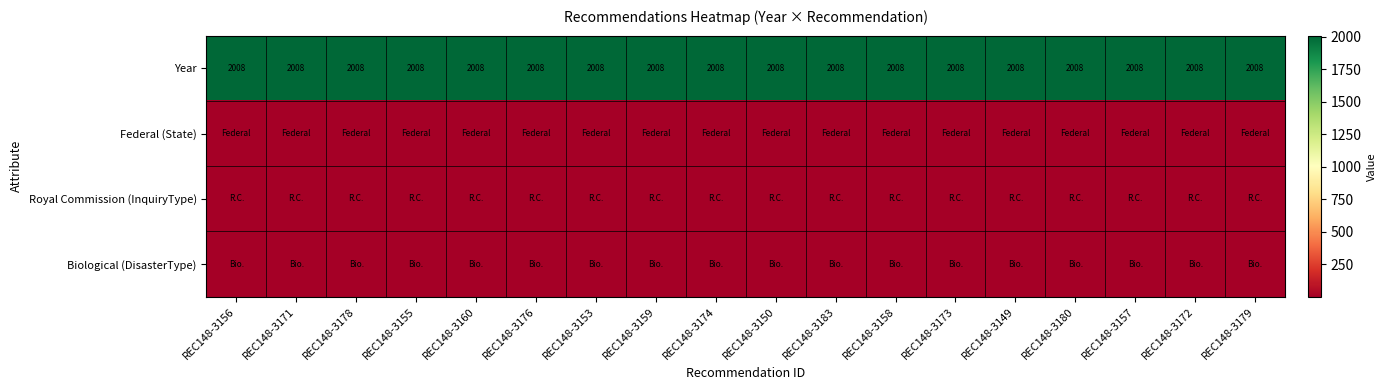

True or false: Year has a value of 2008 at REC148-3160.

True